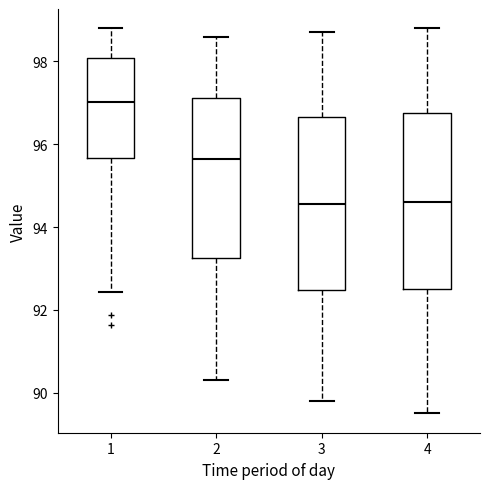

Which box has the highest median line?

1